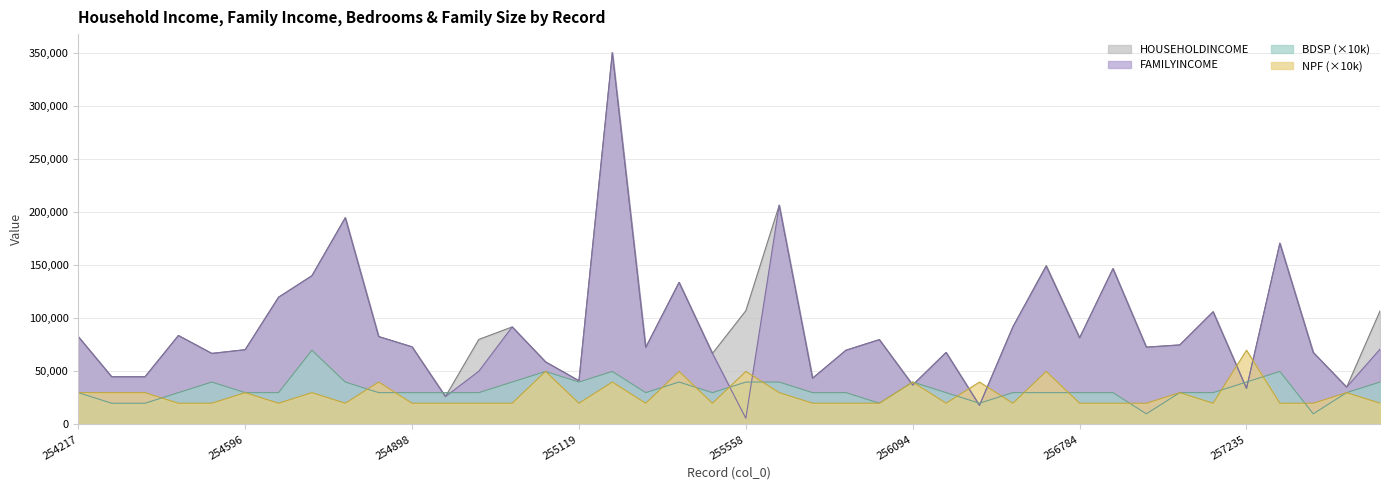

Where is the first local maximum for NPF?

254596